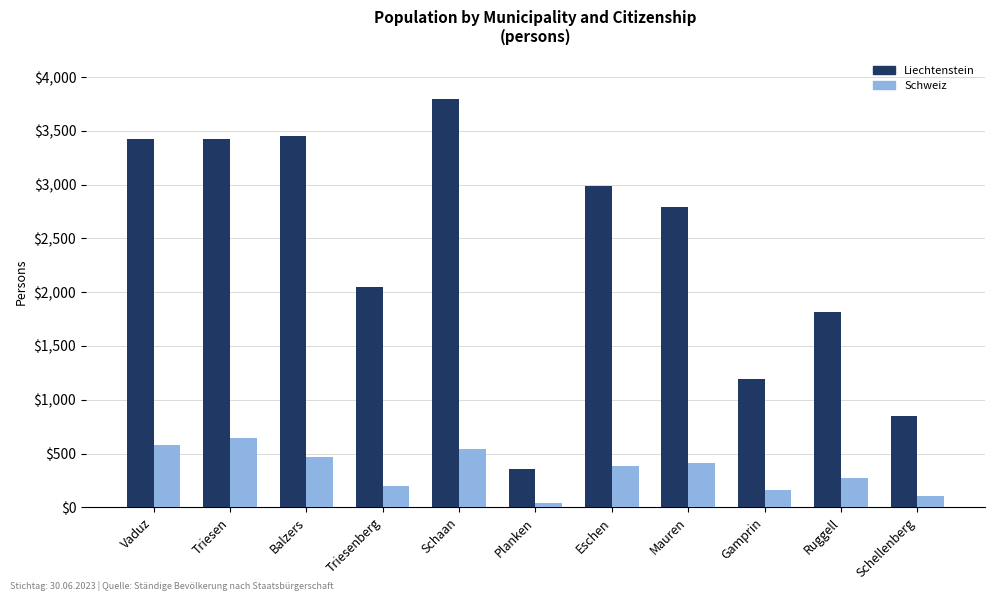

What is the difference between the maximum and minimum values in the Schweiz series?

606